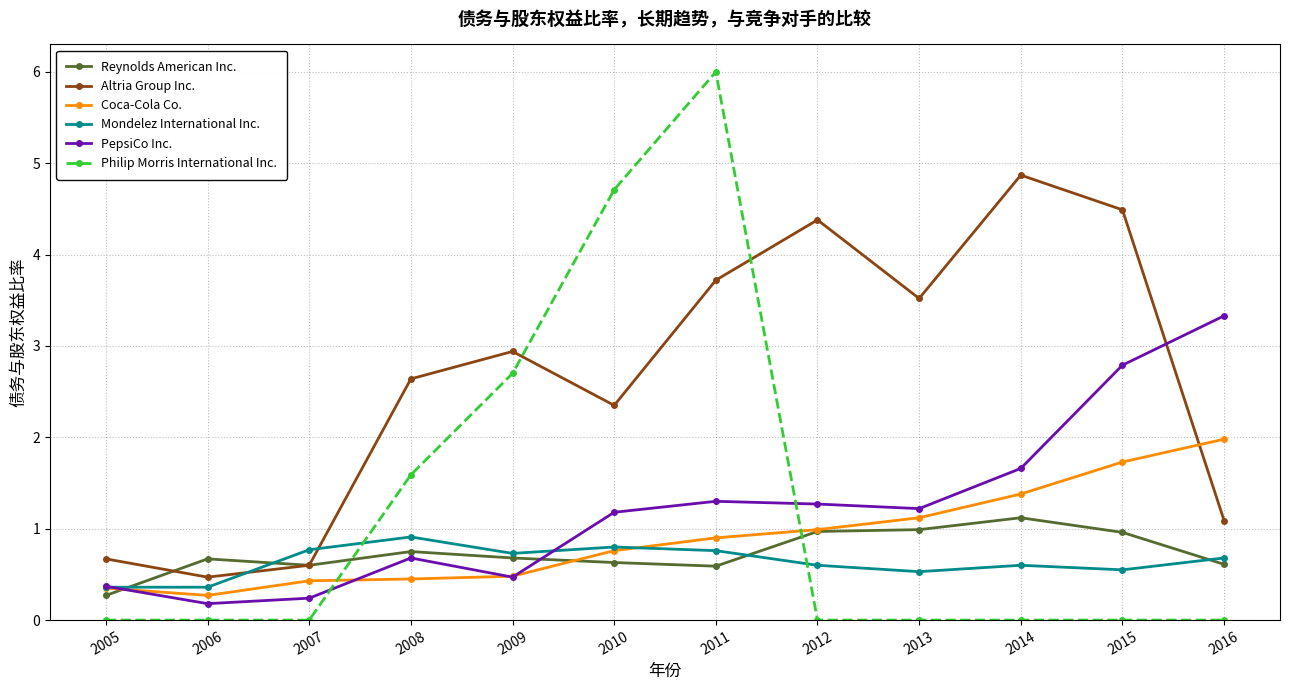

At how many categories does at least one series exceed 1?

9